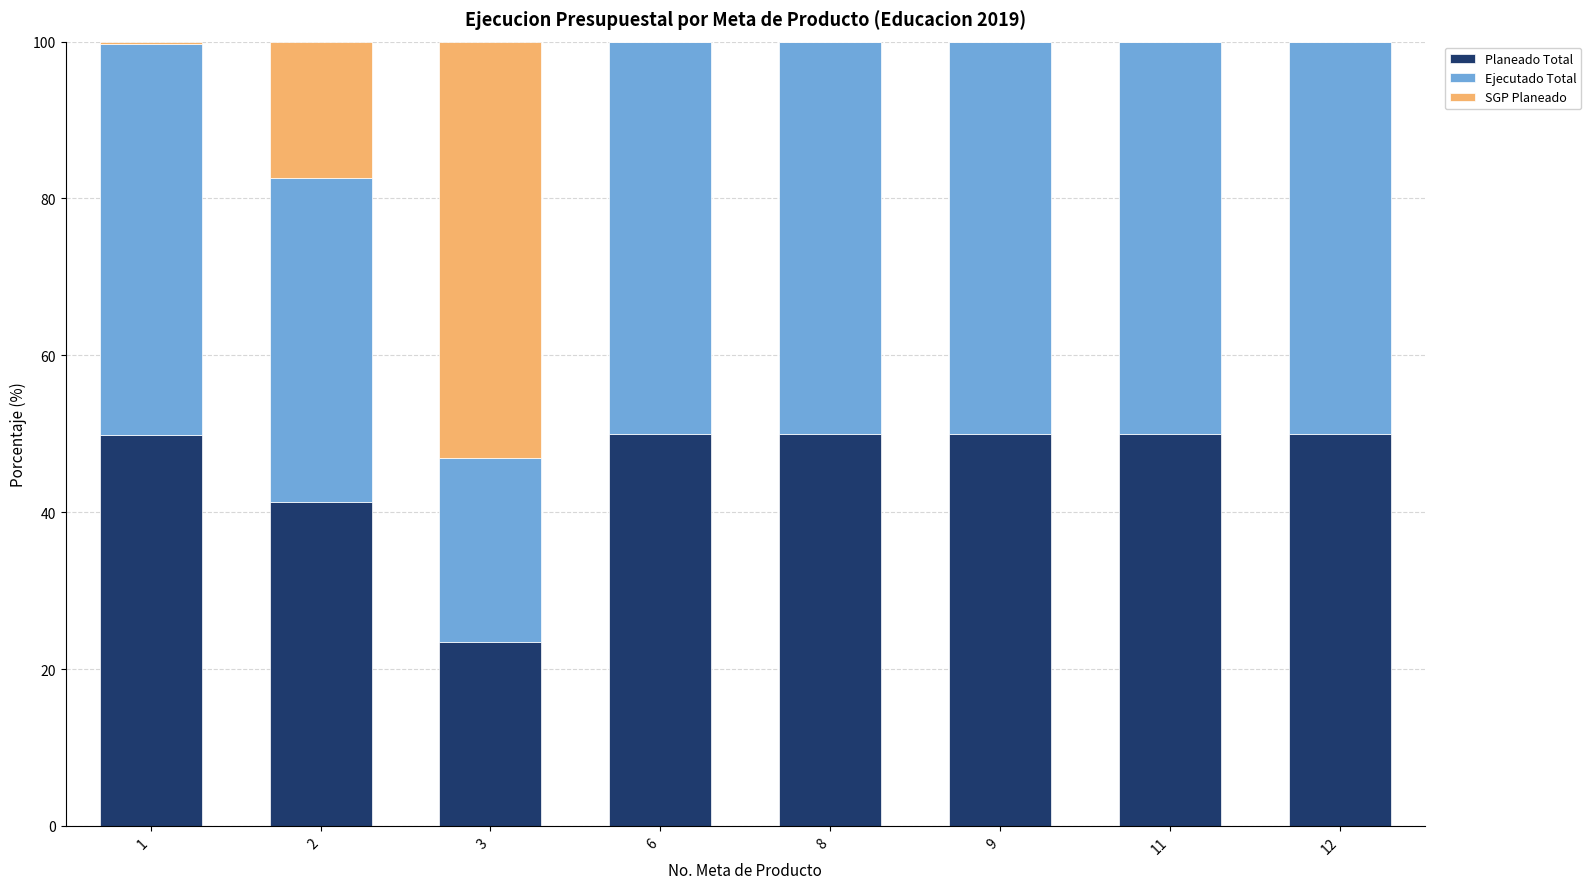

Are the bars grouped side by side (vs. stacked)?

No